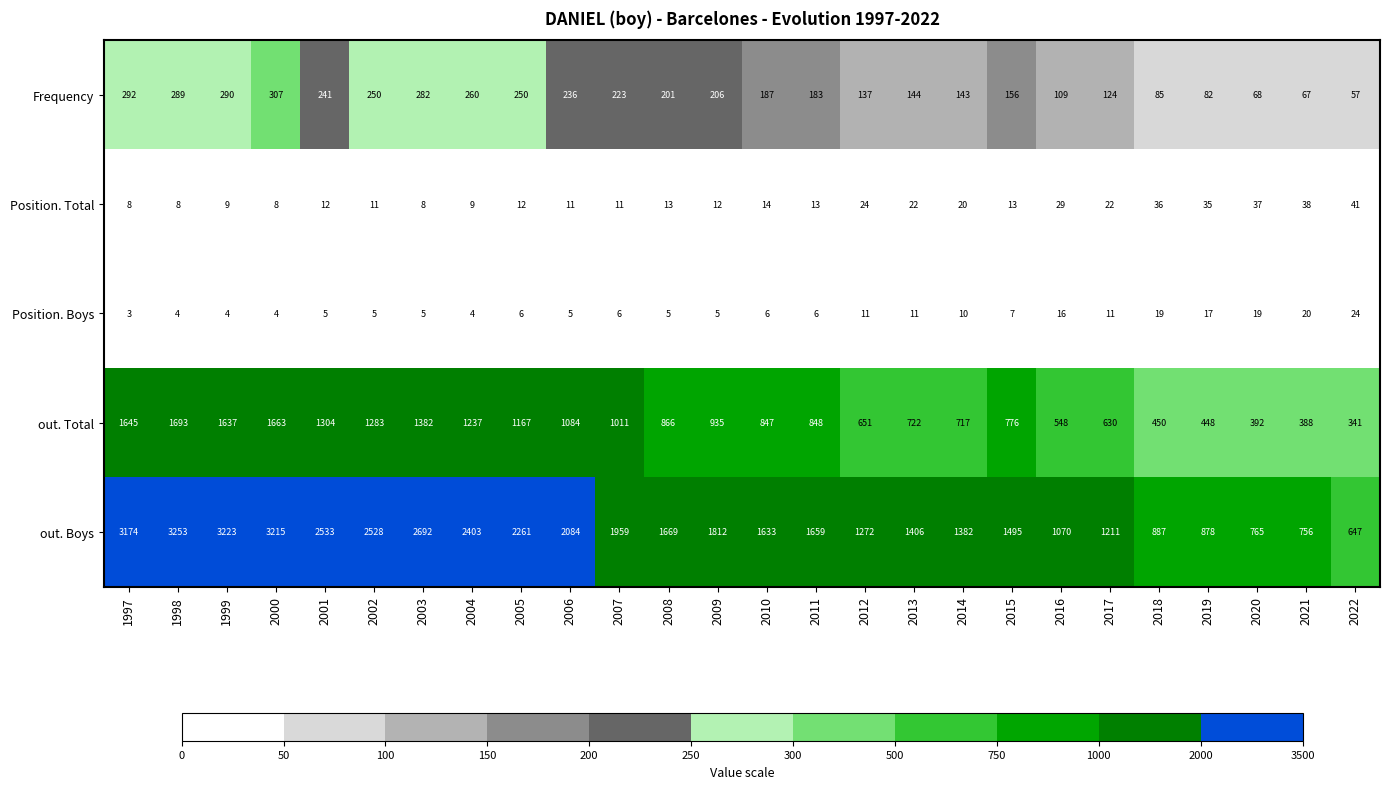

What is the lowest value of the out. Total series?

341